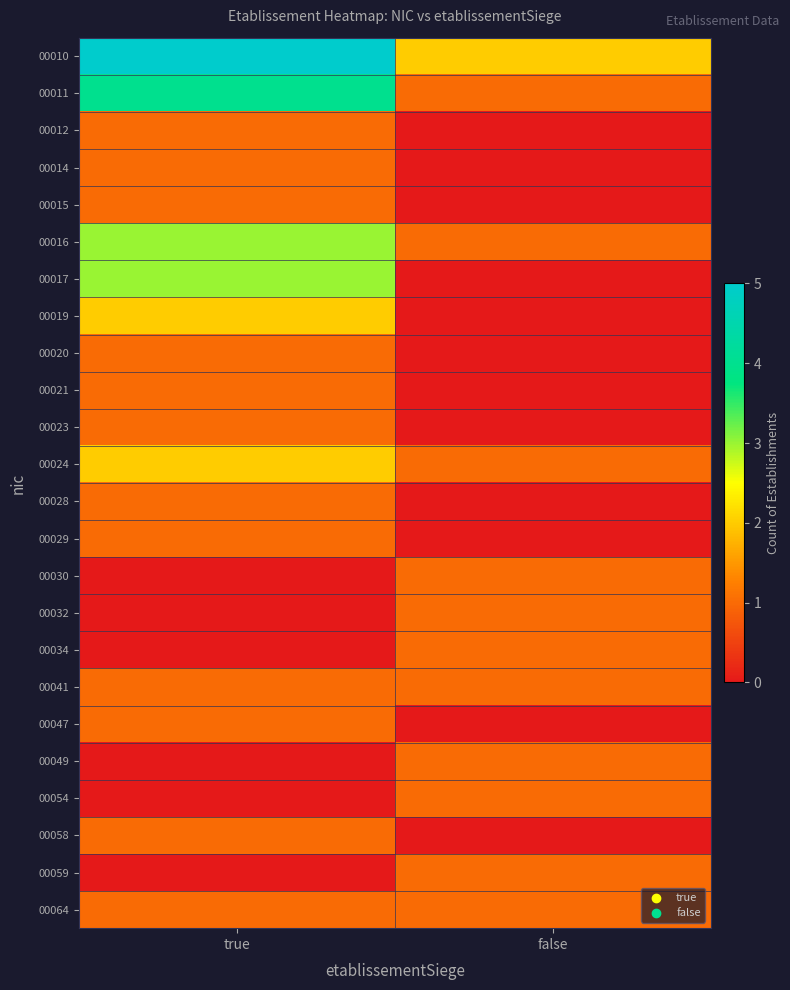

How many categories are shown in the chart?

2